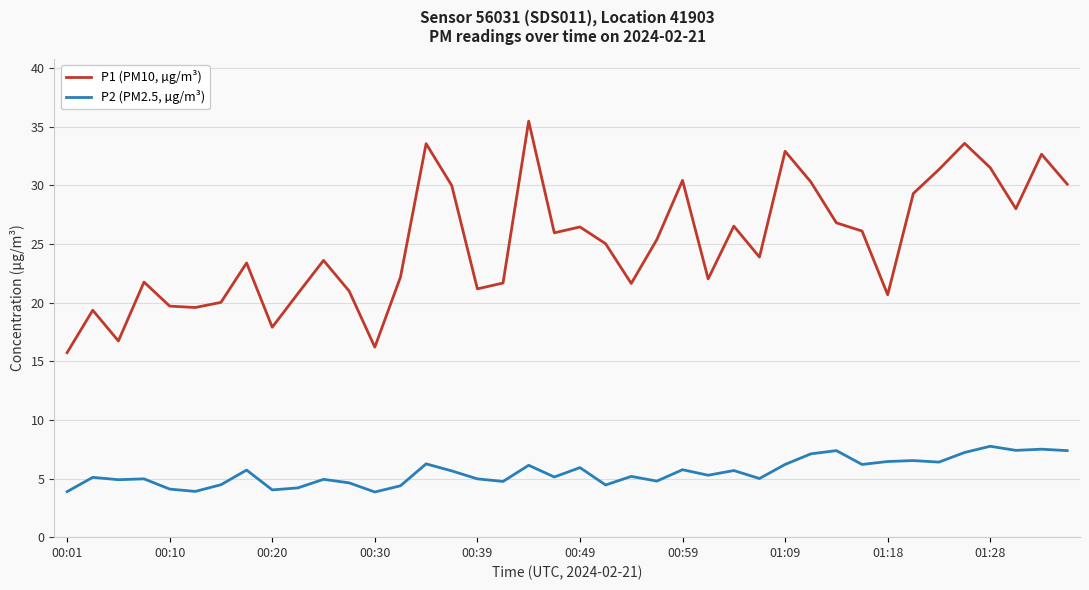

What is the difference between the maximum and minimum values in the P2 (PM2.5, µg/m³) series?

3.9